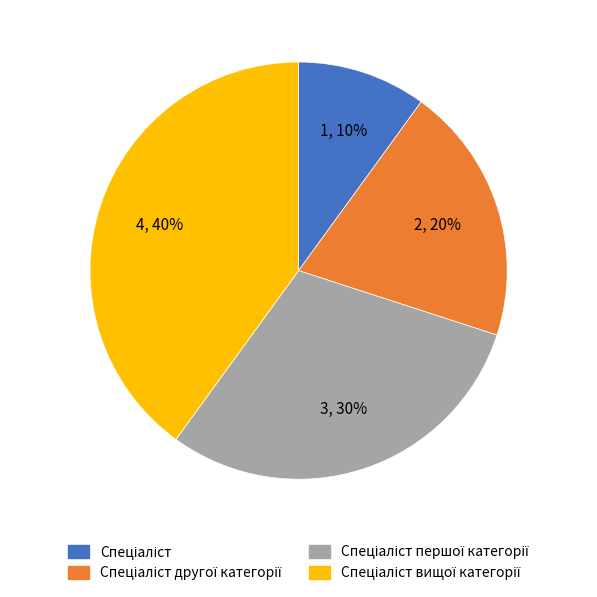

Is there a majority slice in this chart?

No